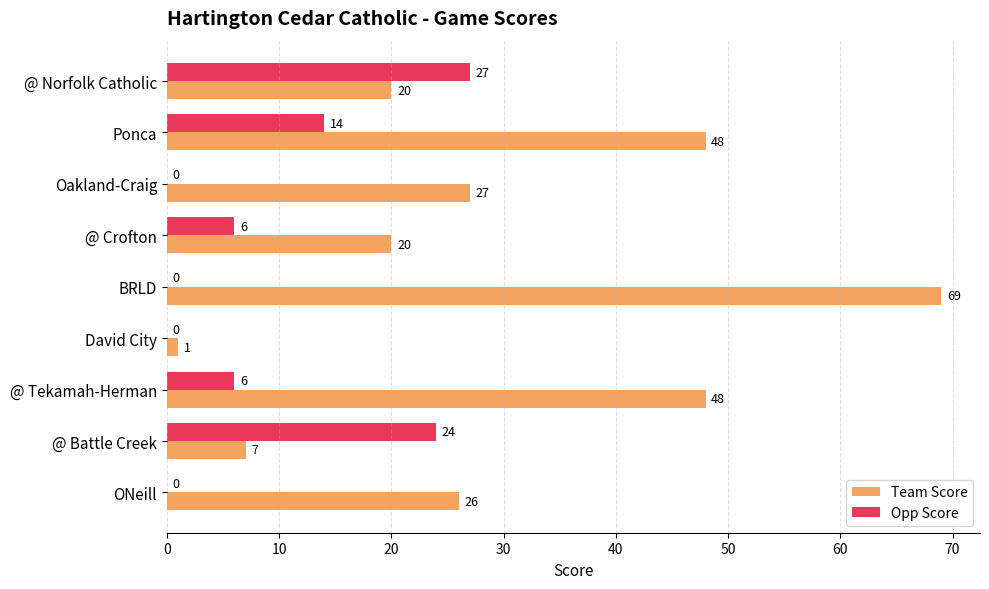

The Team Score series shows 48 at Ponca. True or false?

True